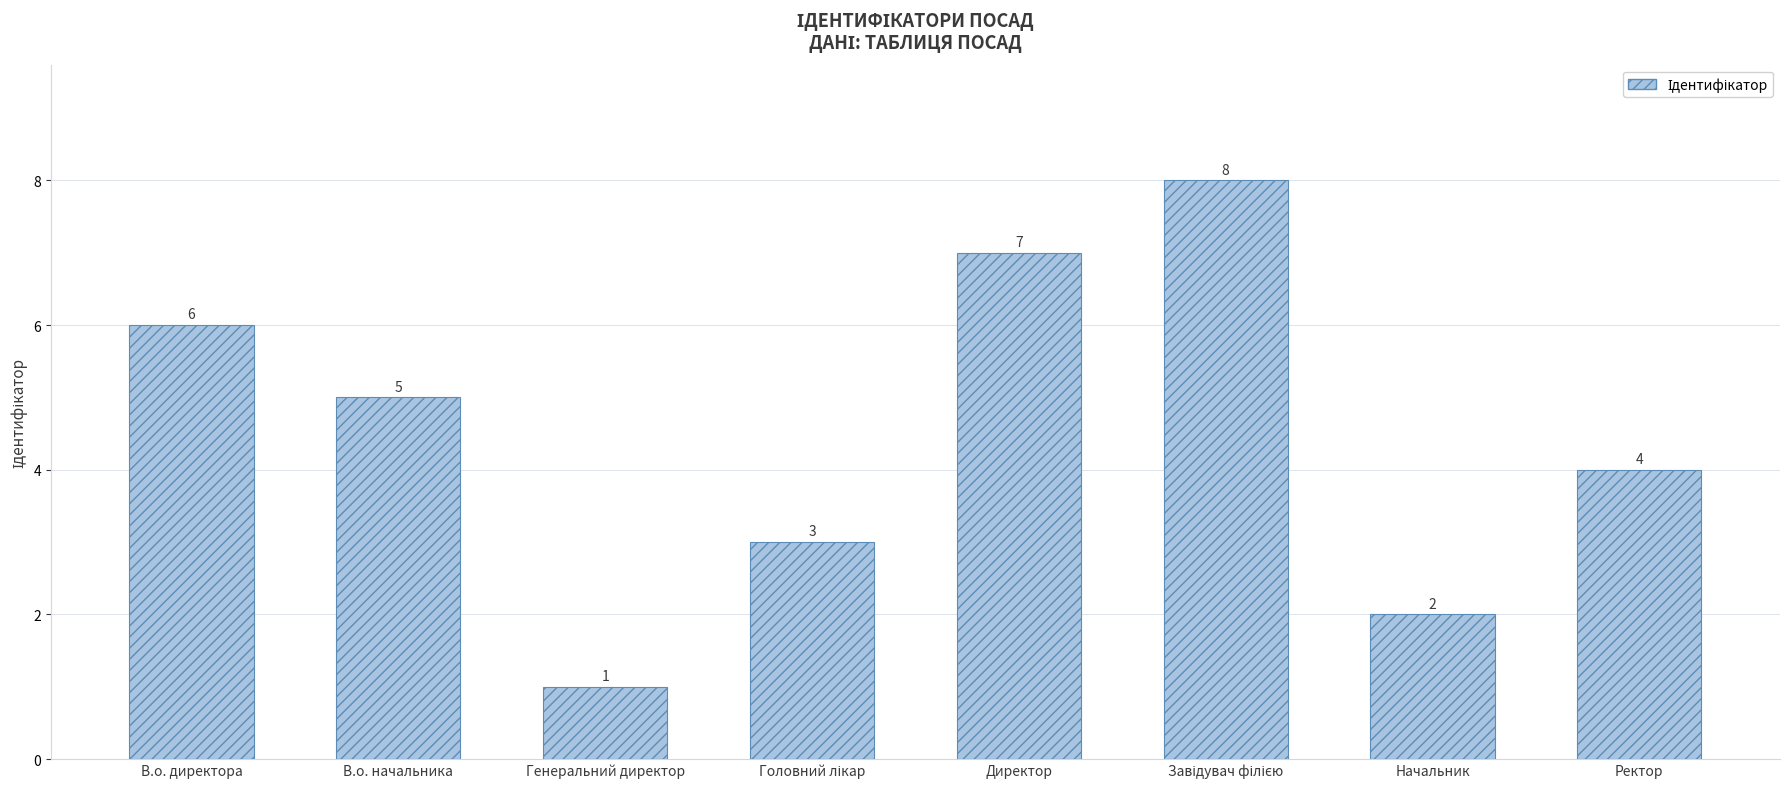

What is the label of the 2nd bar from the right?

Начальник